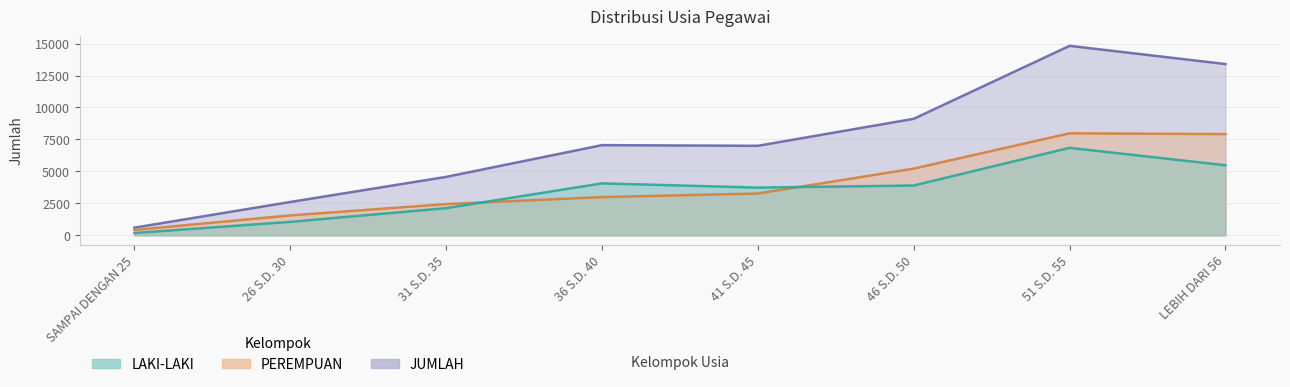

How many interior local valleys does the JUMLAH series have?

1